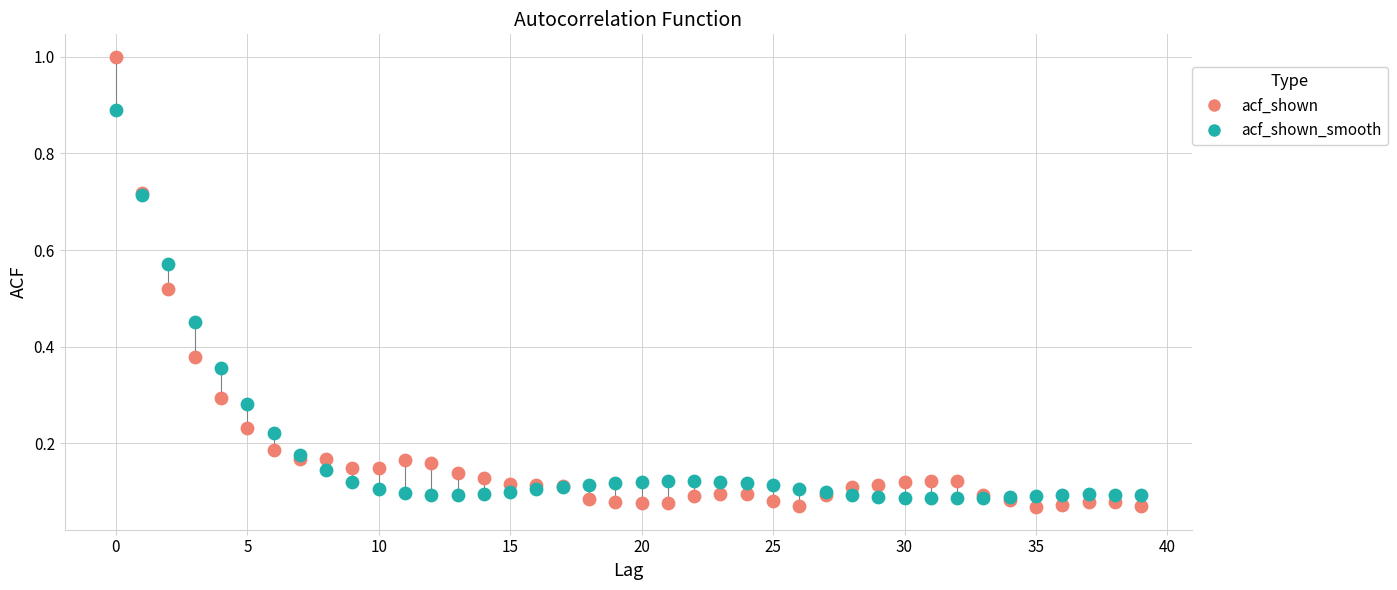

Which series reaches the maximum Y coordinate?

acf_shown